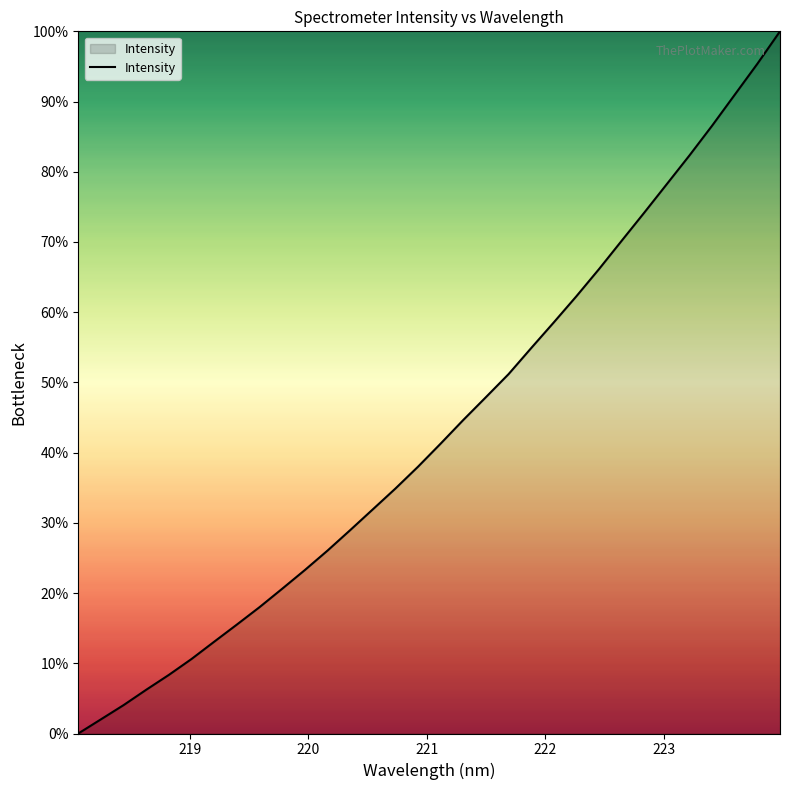

What is the greatest value displayed?

100.0